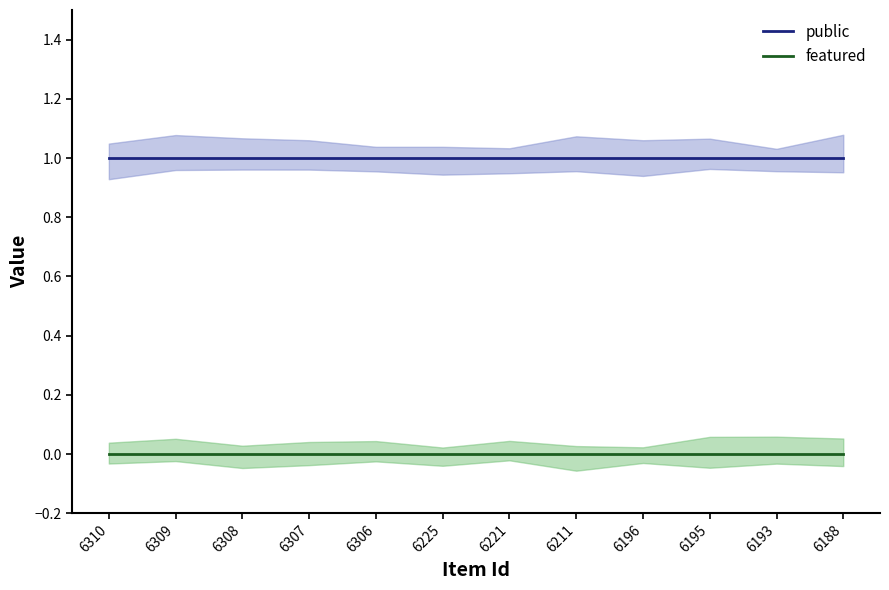

At 6193, list the series in order from largest to smallest.

public, featured